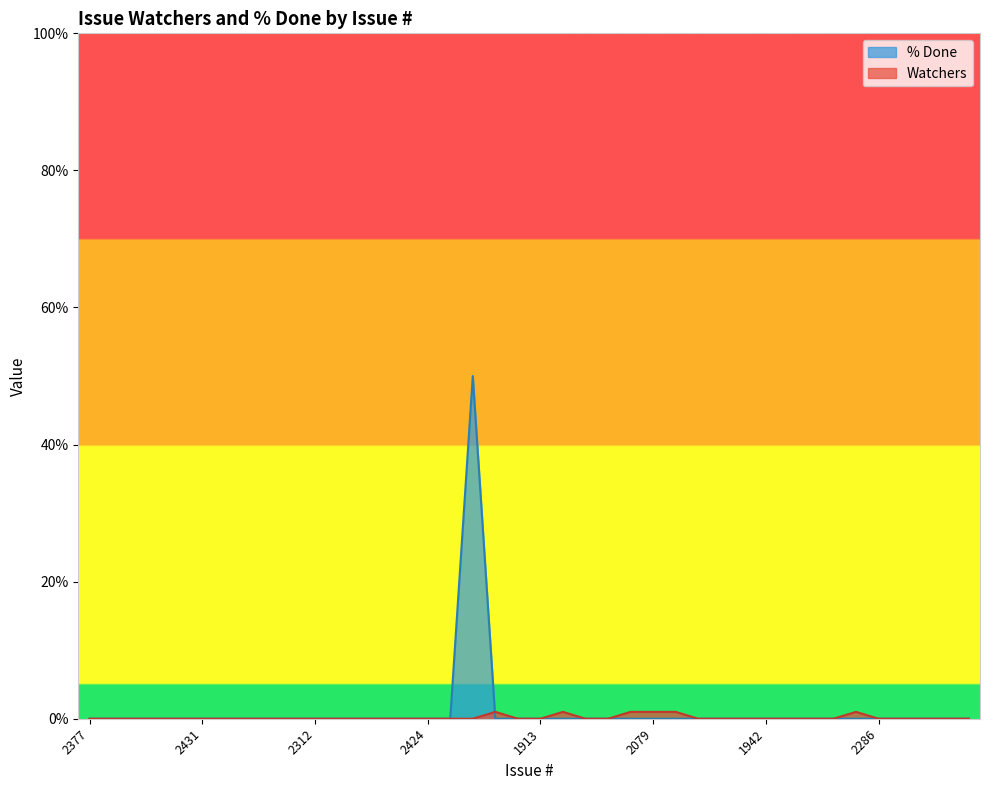

The value of % Done at 2416 is -28. True or false?

False